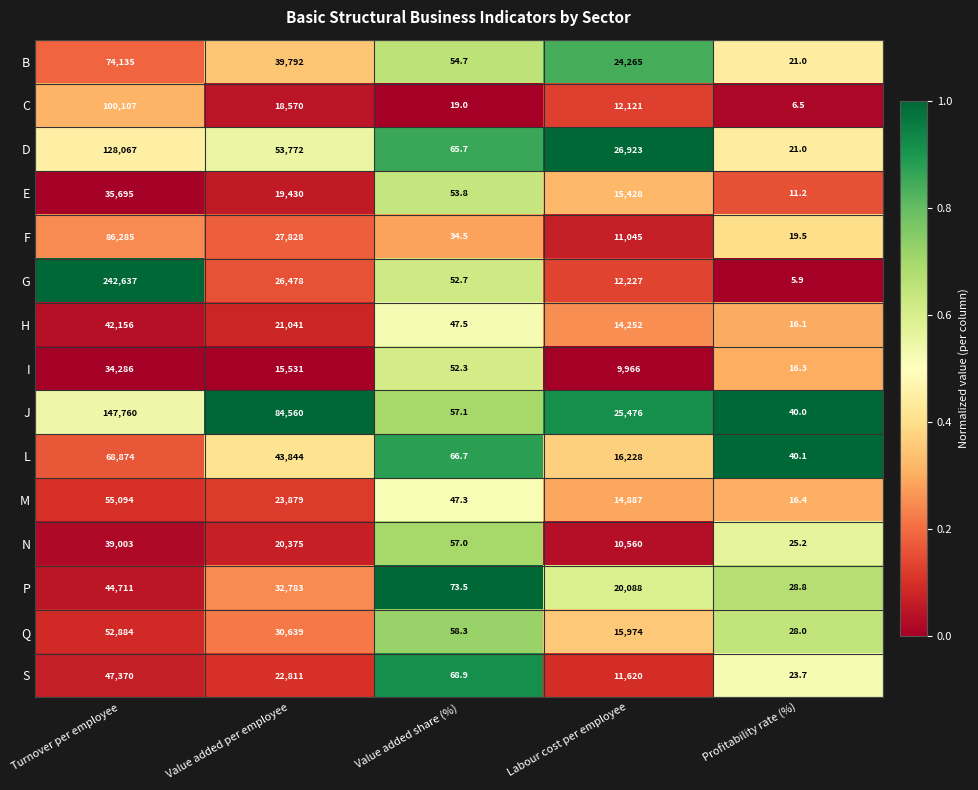

What is the total value across all series at Turnover per employee?

1199064.0